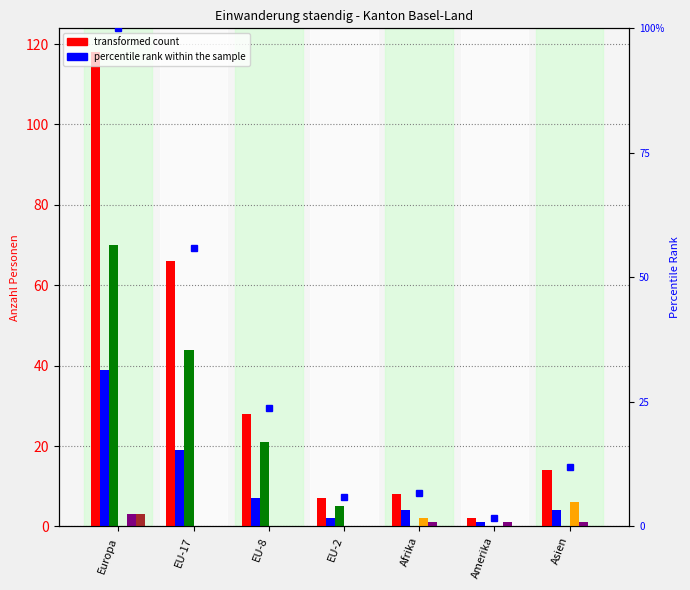

Count the Uebrige Zugaenge values in the range 0 to 1.

6